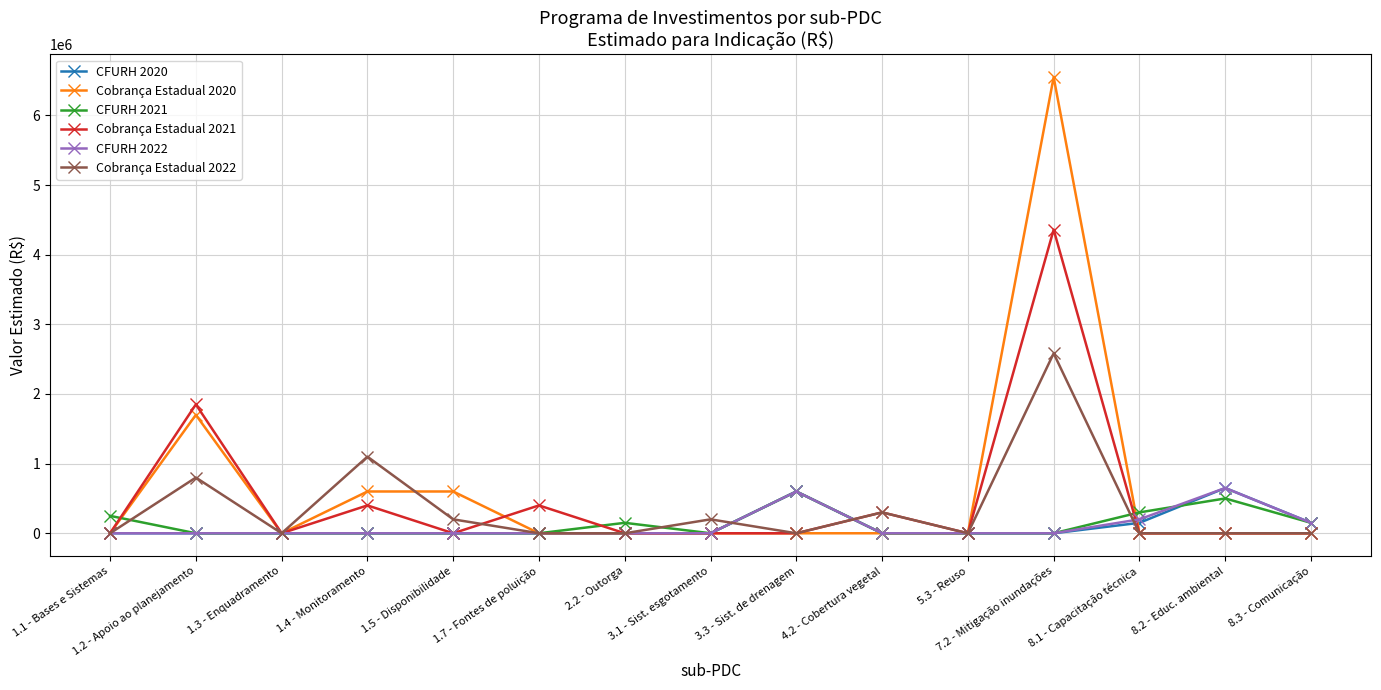

What is the difference between the highest and lowest values at 1.4 - Monitoramento?

1100000.0